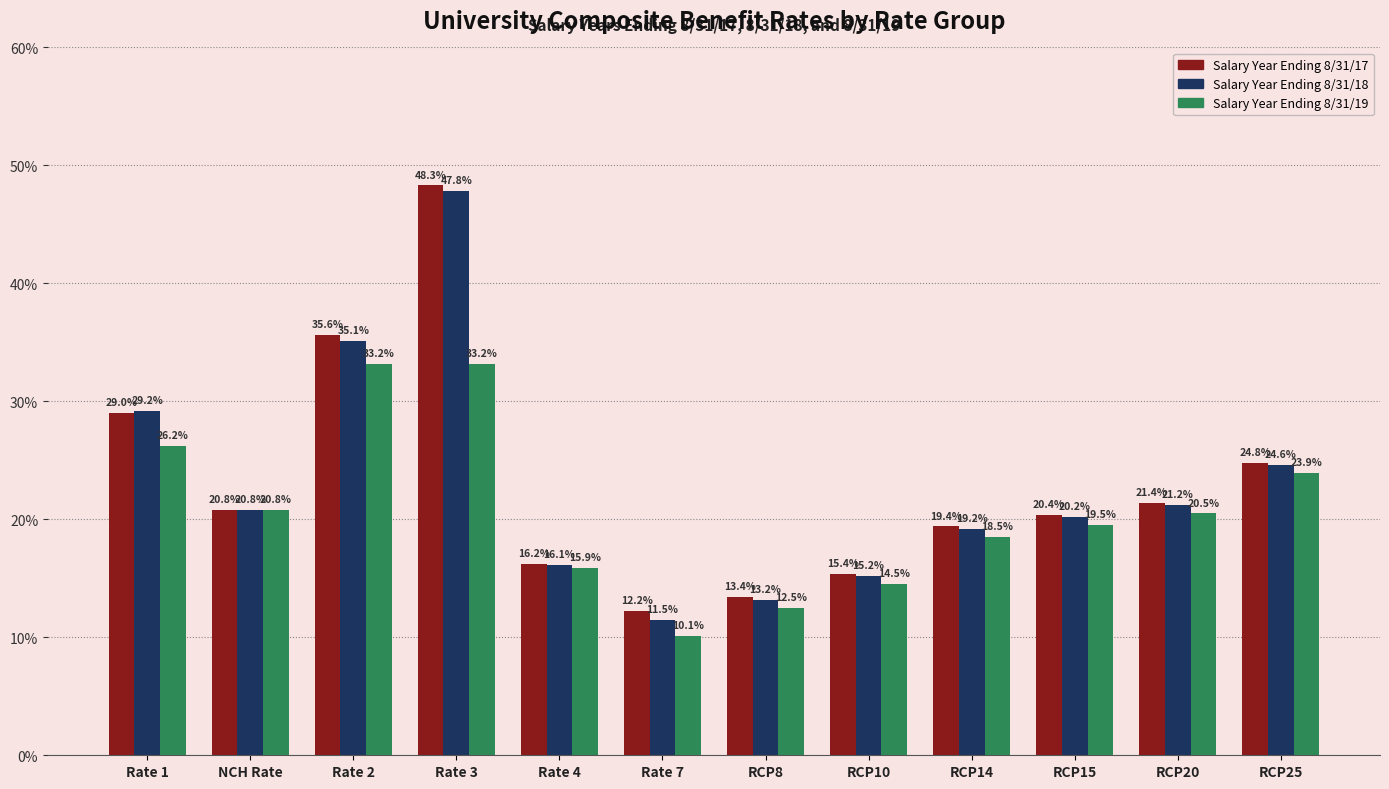

Which category has the lowest value in the Salary Year Ending 8/31/19 series?

Rate 7